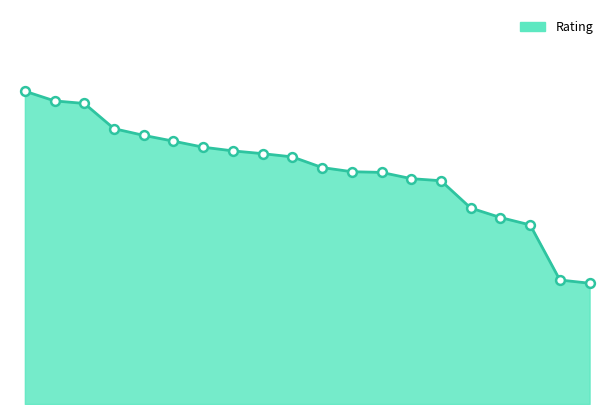

Is this an area chart (filled region under the line)?

Yes